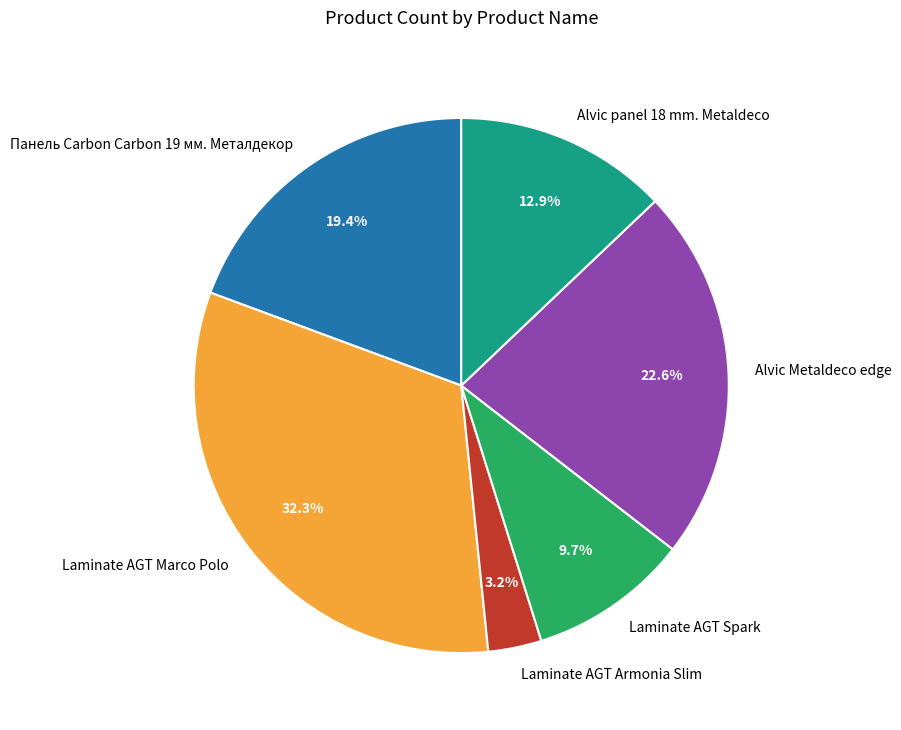

Which slice is the smallest?

Laminate AGT Armonia Slim